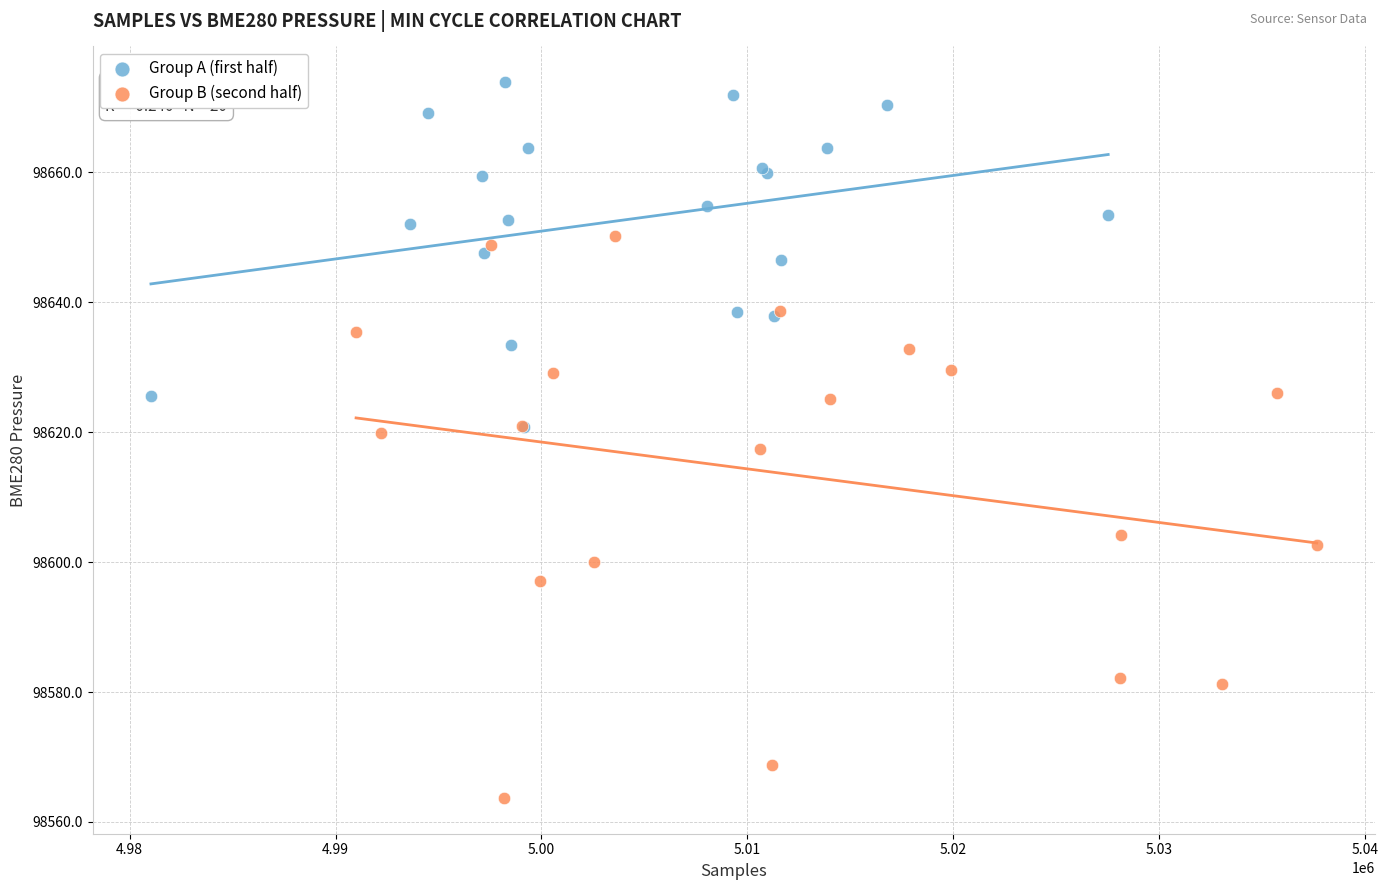

Which series reaches the maximum Y coordinate?

Group A (first half)